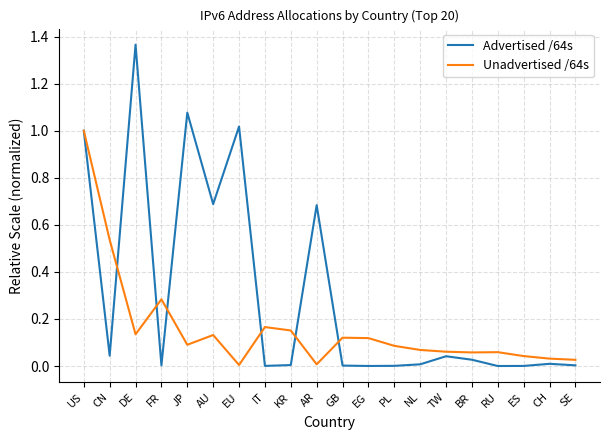

True or false: Unadvertised /64s has a value of 1.0 at US.

True